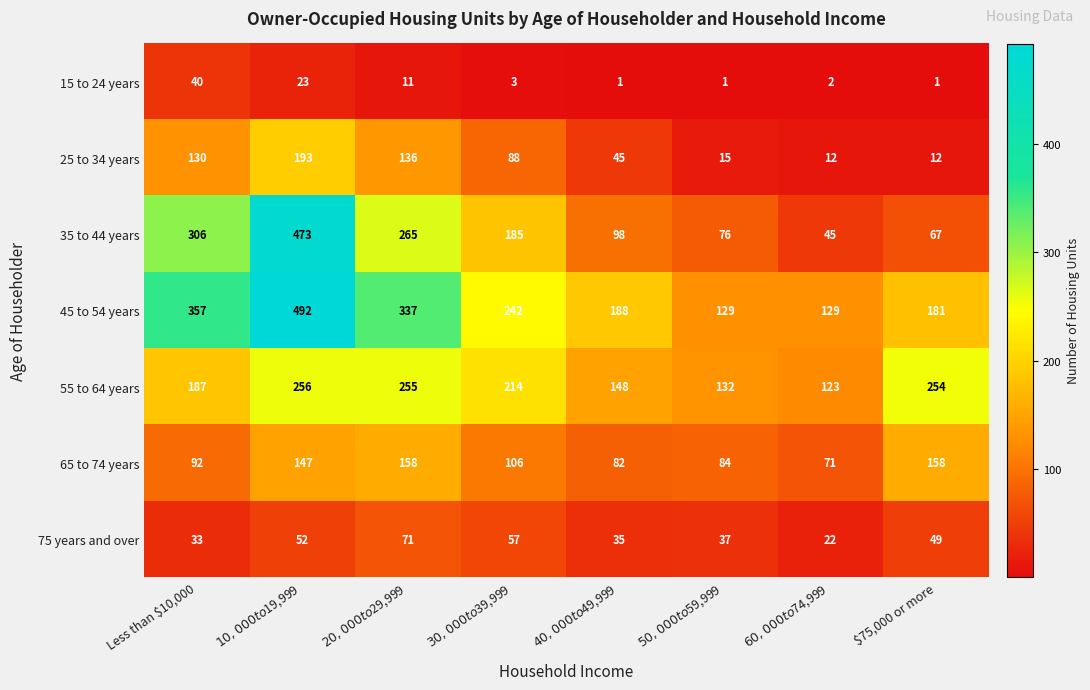

Rank the series by their maximum value, from lowest to highest.

15 to 24 years, 75 years and over, 65 to 74 years, 25 to 34 years, 55 to 64 years, 35 to 44 years, 45 to 54 years